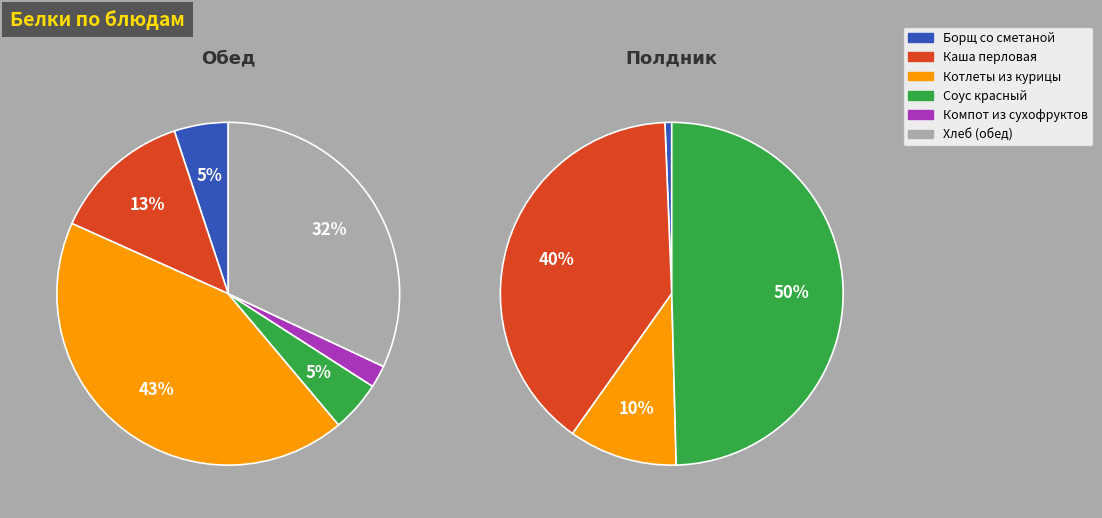

How many slices are in this pie chart?

10